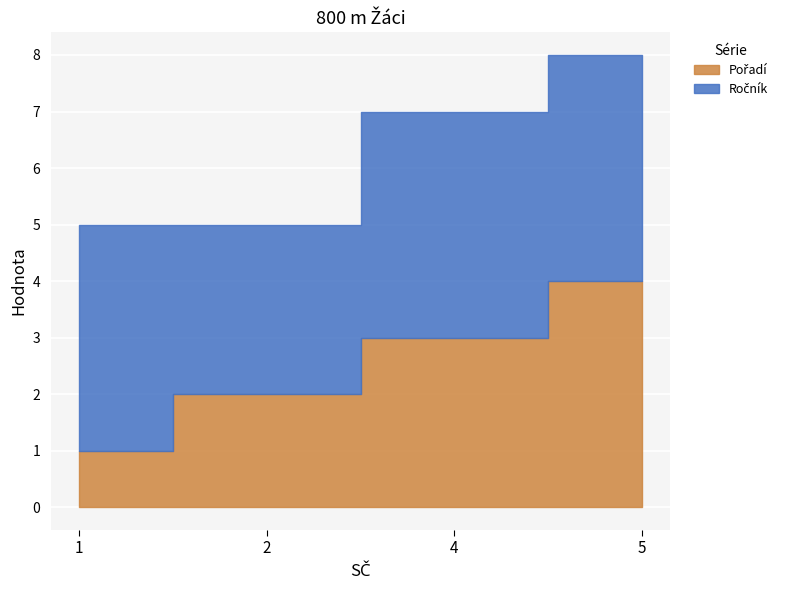

Reading left to right, what are all the values shown in this chart?

Pořadí: 1=1	2=2	4=3	5=4
Ročník: 1=4	2=3	4=4	5=4